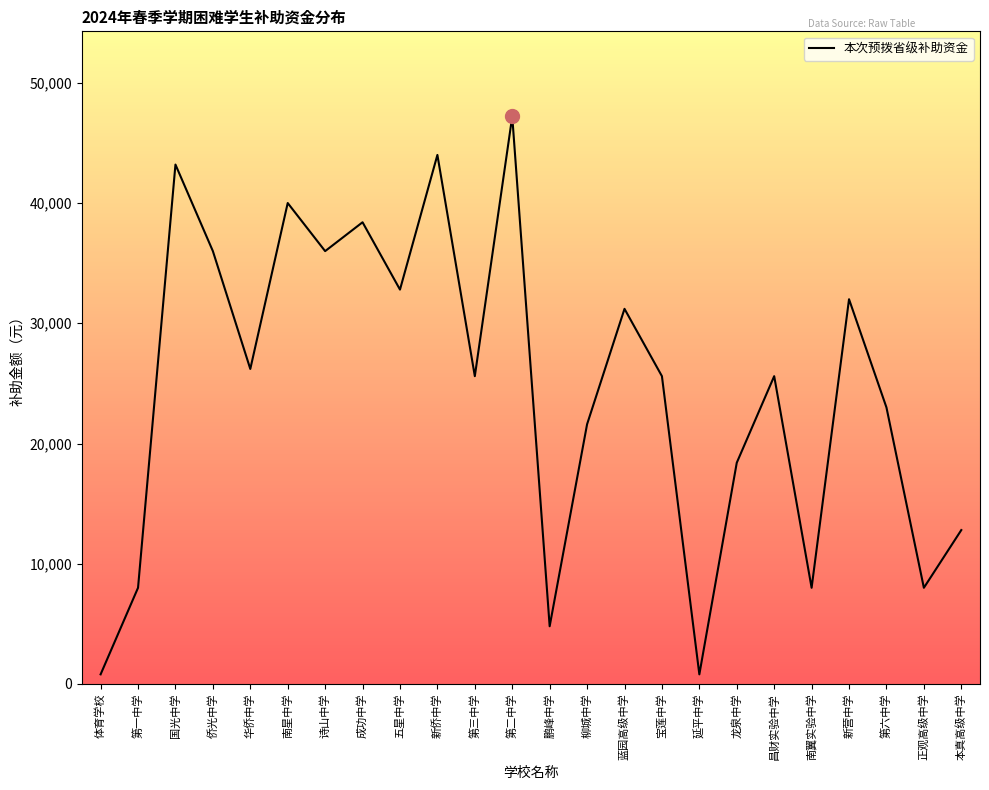

What is the ratio of the value at 柳城中学 to the value at 华侨中学?

0.8